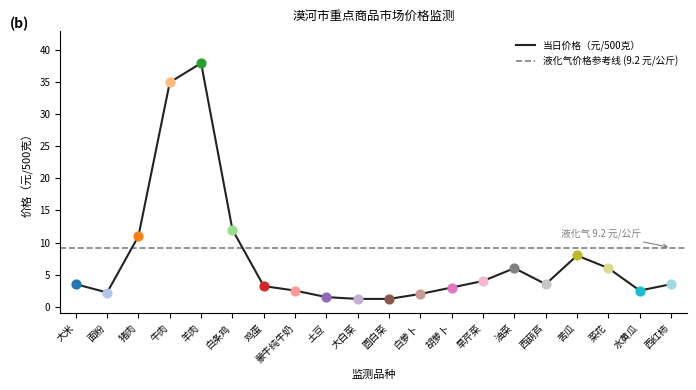

What is the change in value from 猪肉 to 胡萝卜?

-8.0